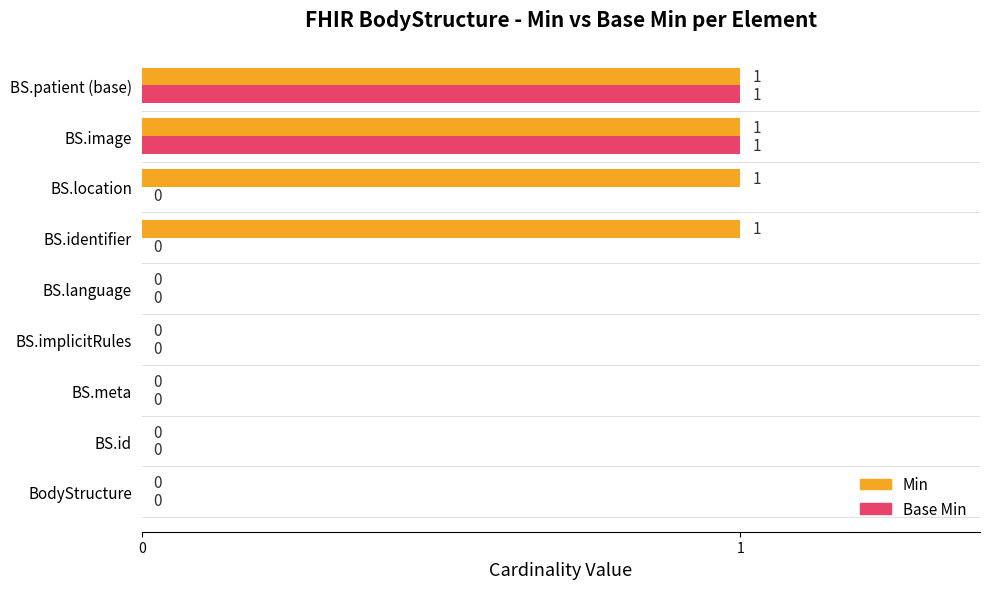

Which series has the largest total across all categories?

Min